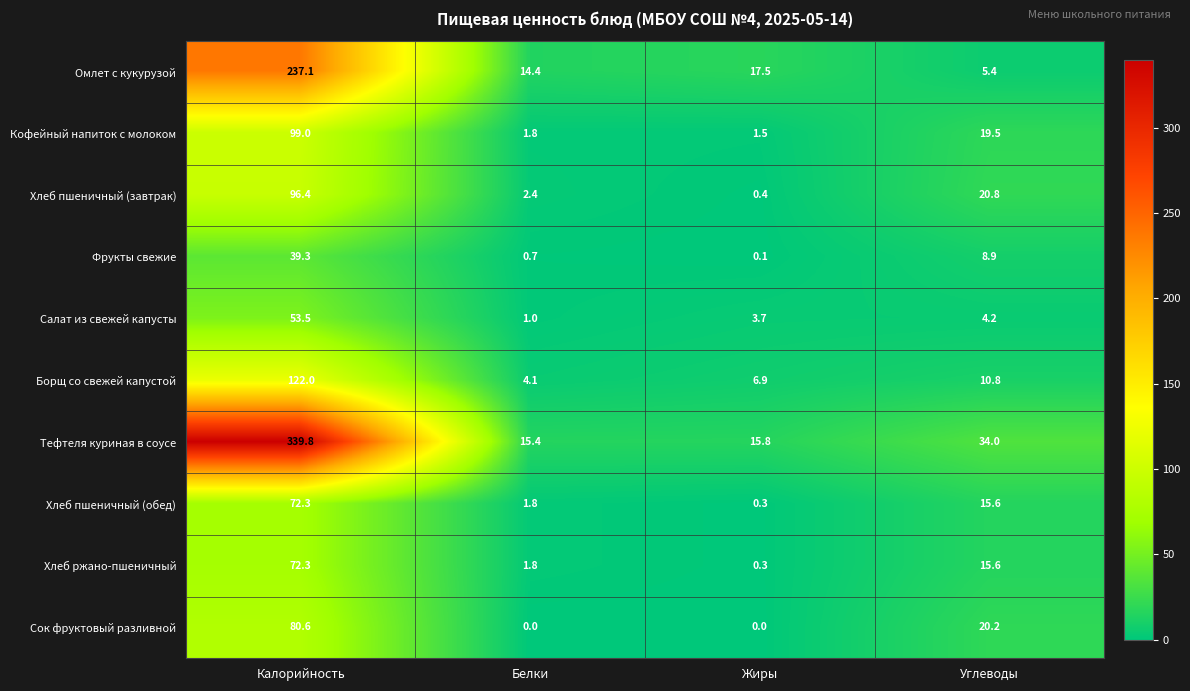

At which label is Кофейный напиток с молоком closest to 50?

Углеводы